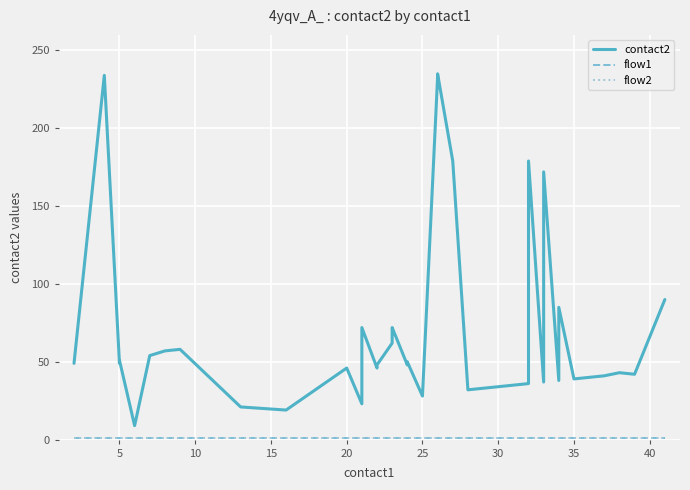

What is the average value of the flow1 series?

1